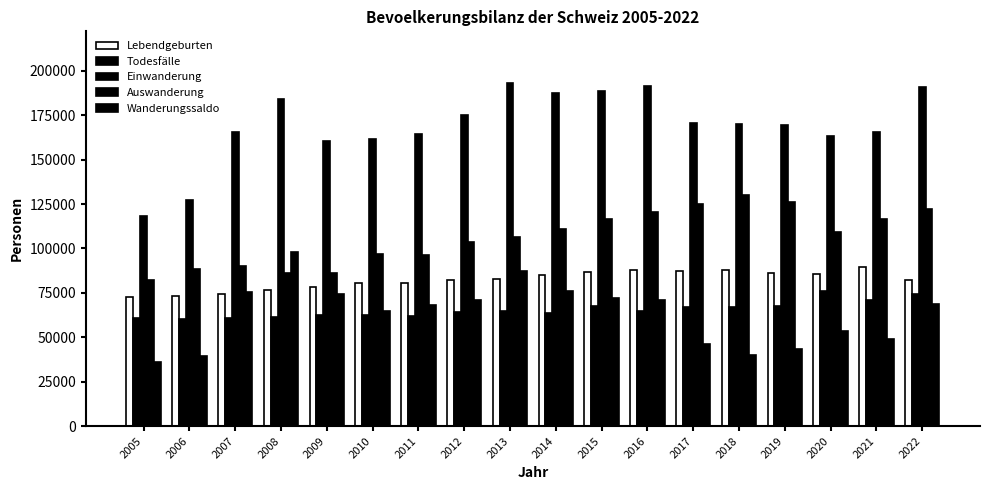

Which series has the widest spread of values?

Einwanderung